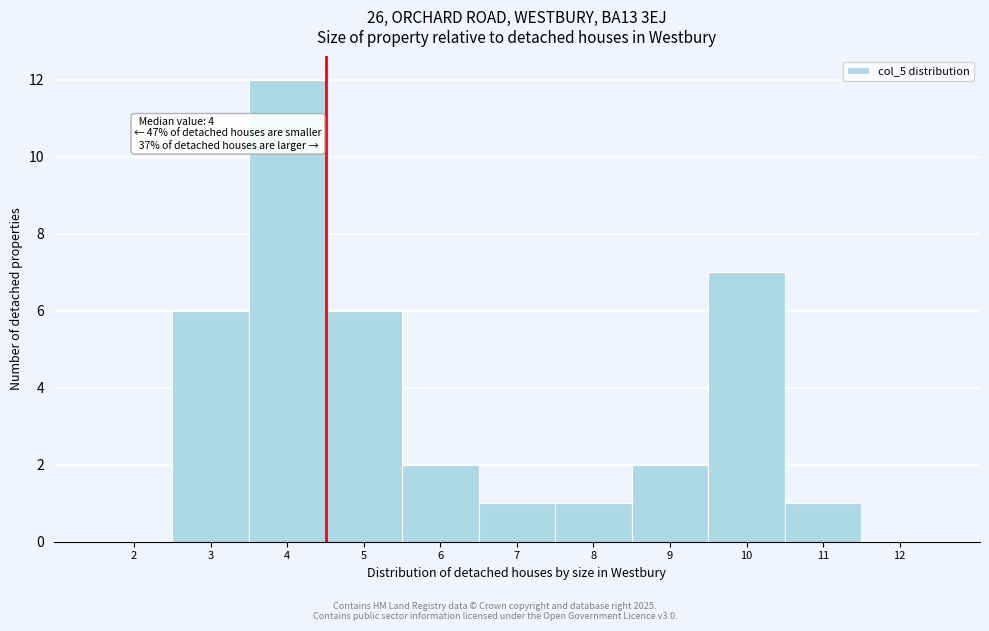

Reading left to right, list all the values displayed in this chart.

2=0	3=6	4=12	5=6	6=2	7=1	8=1	9=2	10=7	11=1	12=0